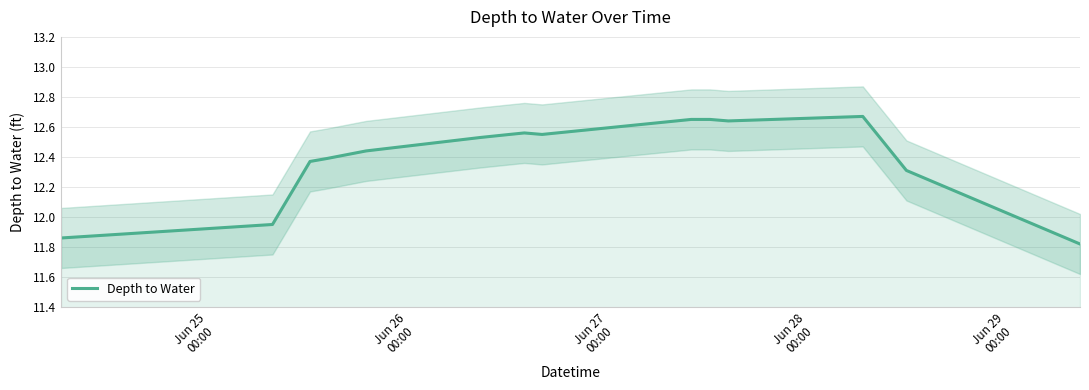

How many lines are shown in the chart?

1